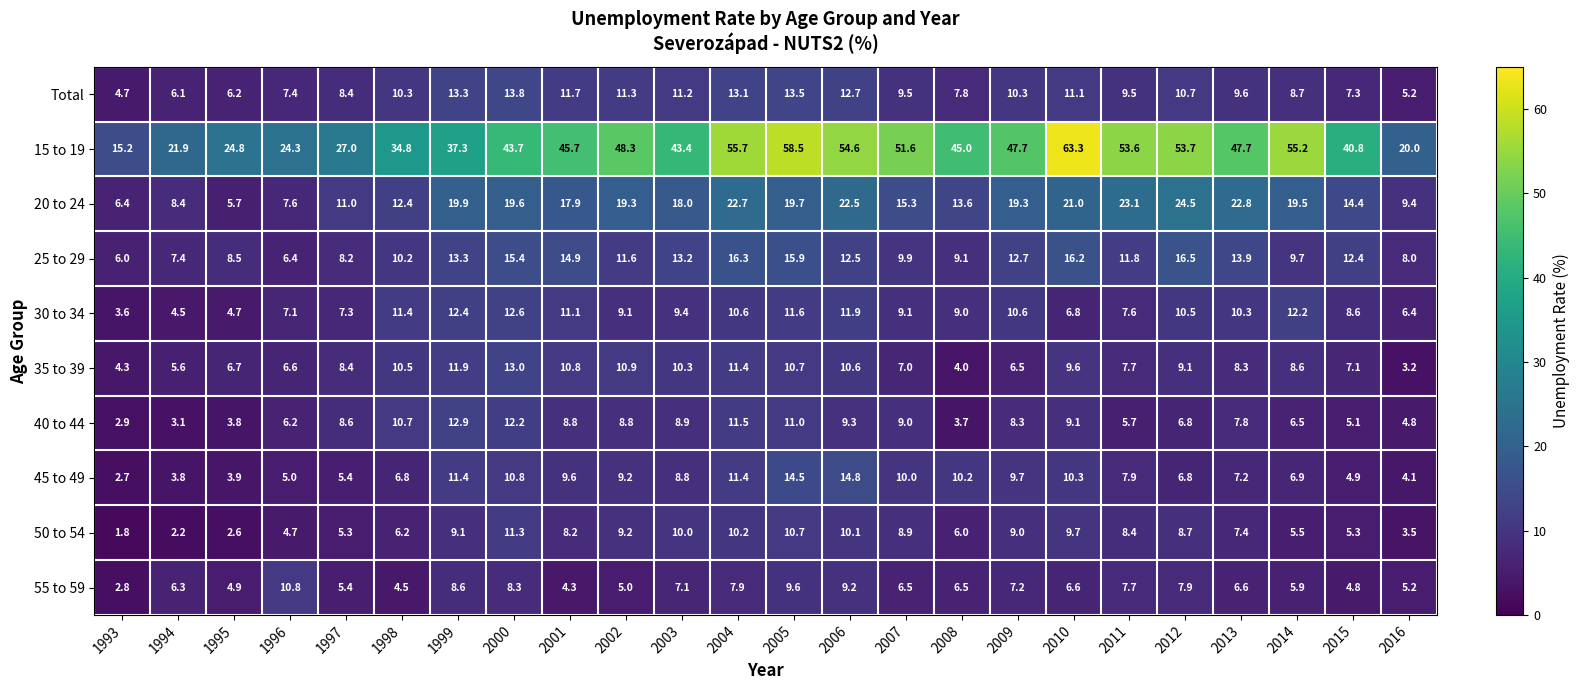

Where does the 35 to 39 series first go above 8?

1997